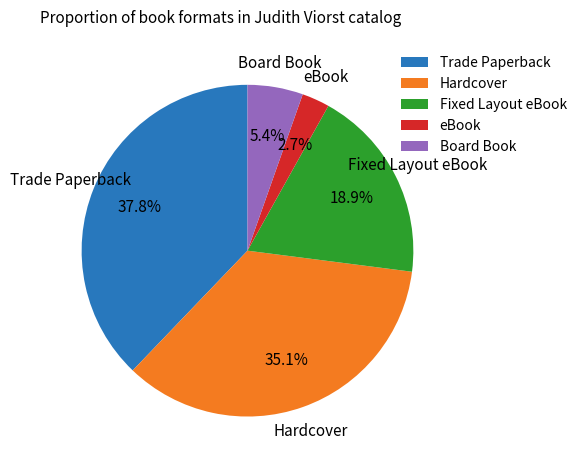

Combined, do Hardcover and Board Book account for over 50%?

No